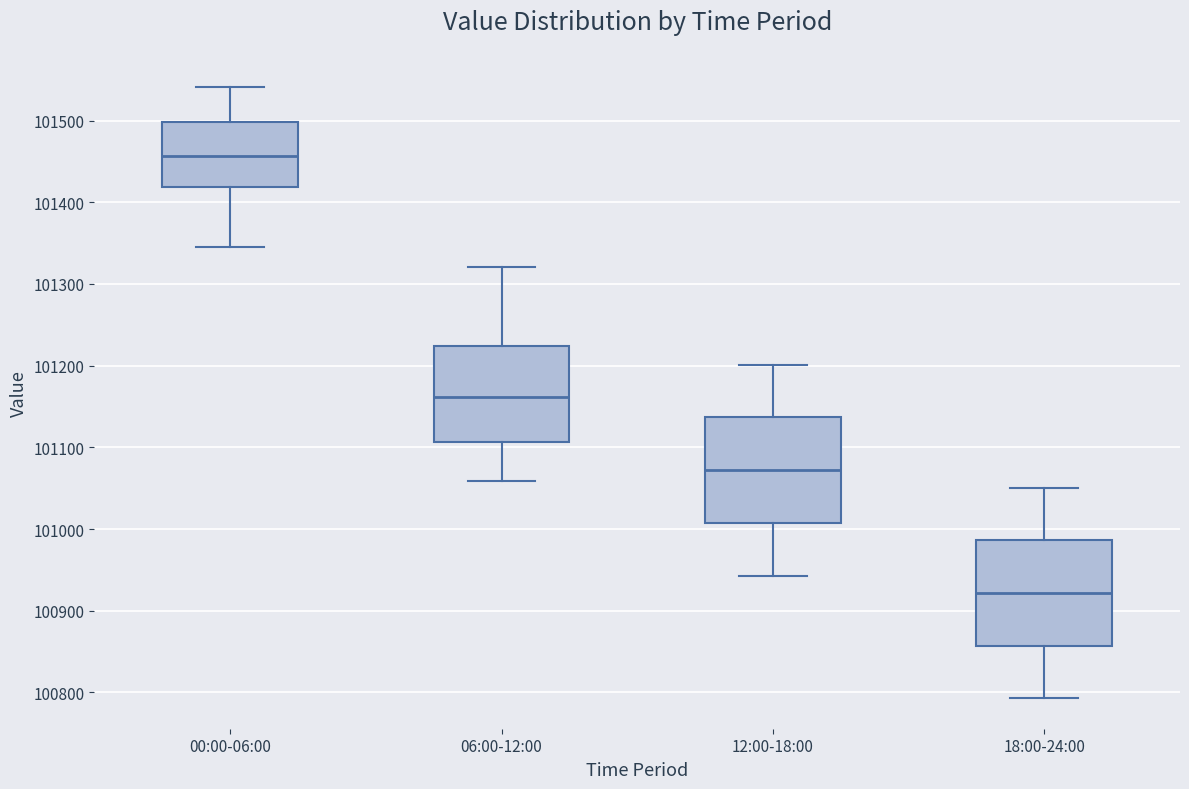

Which box's median line is the highest?

00:00-06:00